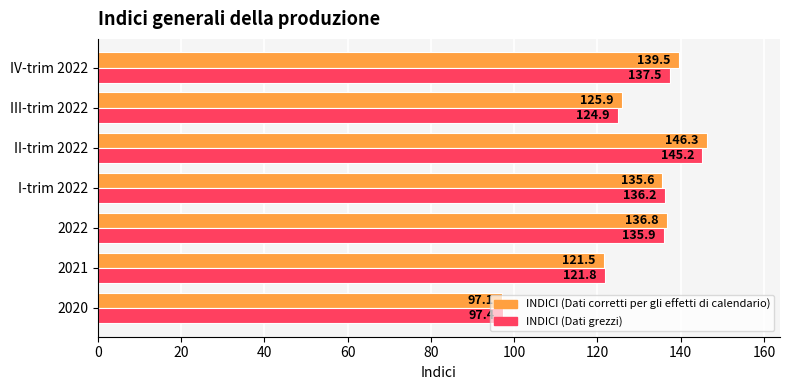

How many data points does each series have?

7